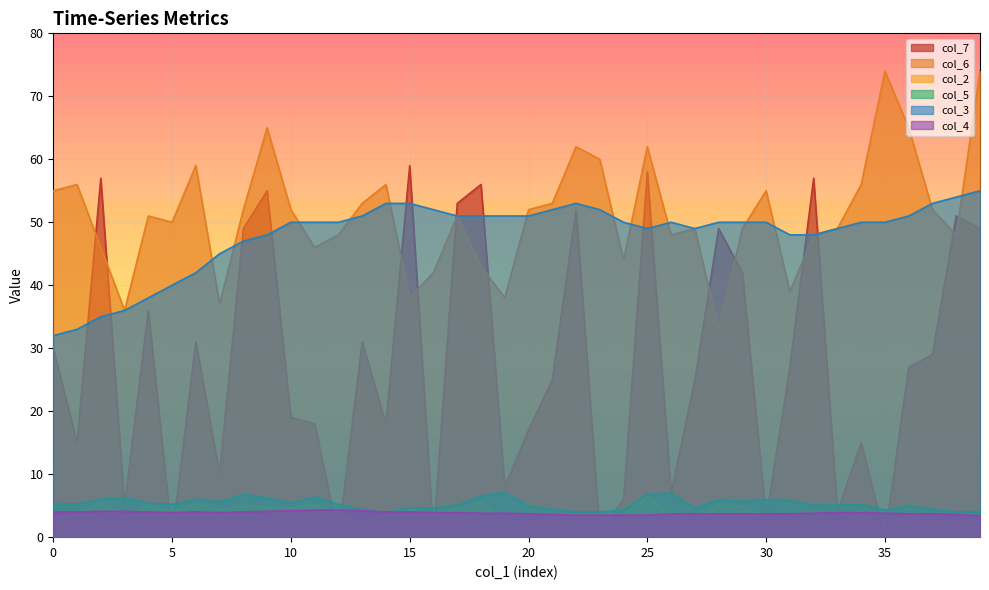

The col_7 series shows 27.8 at 22. True or false?

False